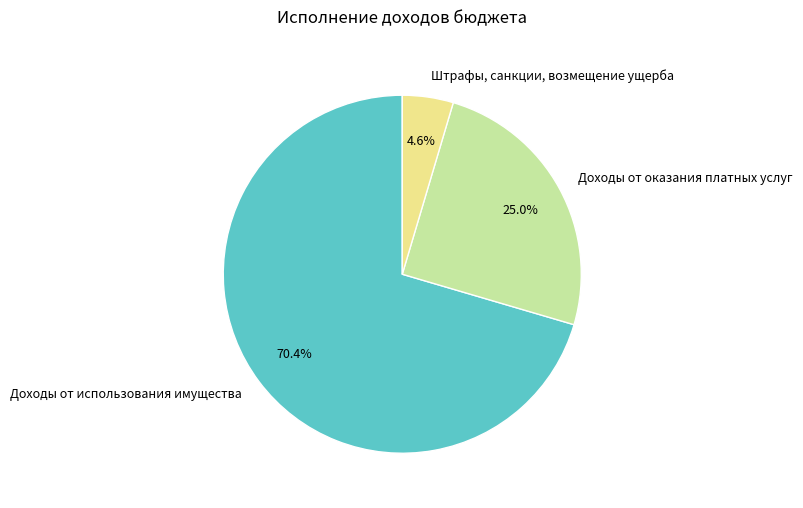

Which has a higher value, Штрафы, санкции, возмещение ущерба or Доходы от использования имущества?

Доходы от использования имущества